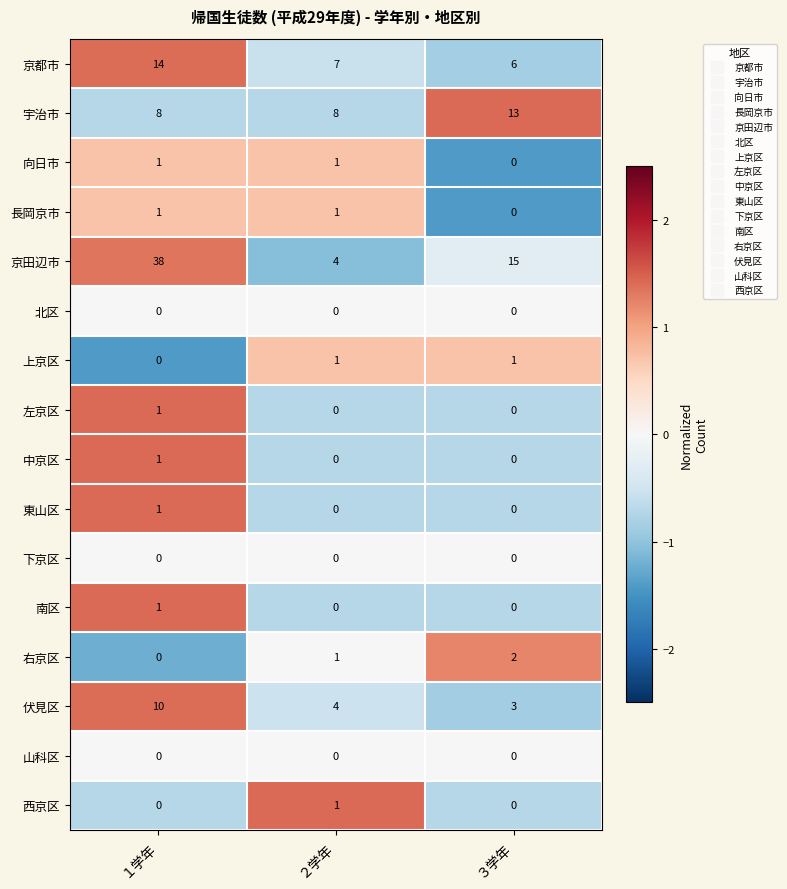

Where does the 伏見区 series first go above 4?

１学年